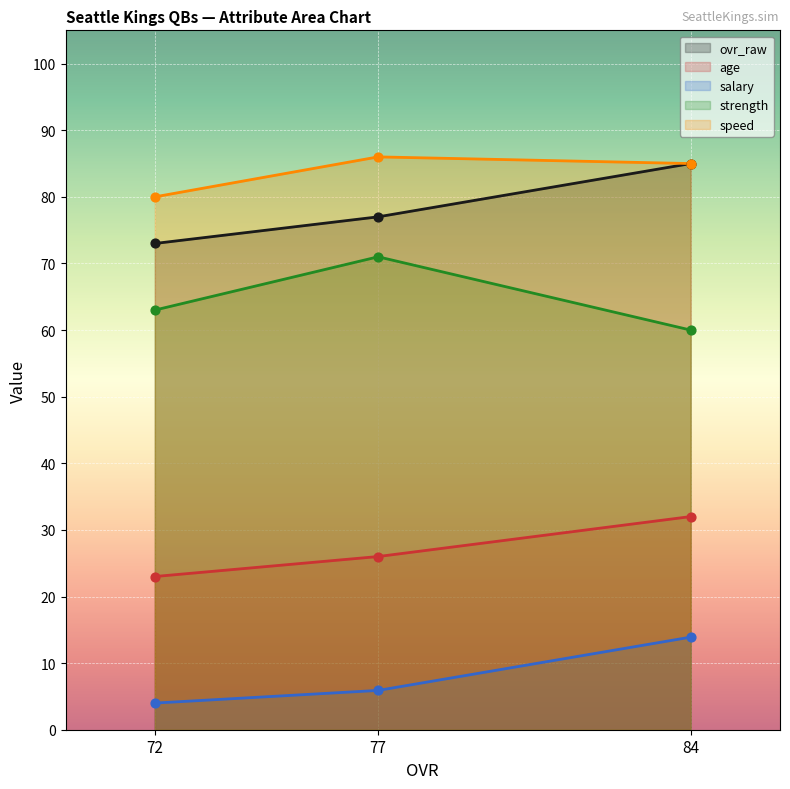

Which series has the largest Y range (max minus min)?

ovr_raw